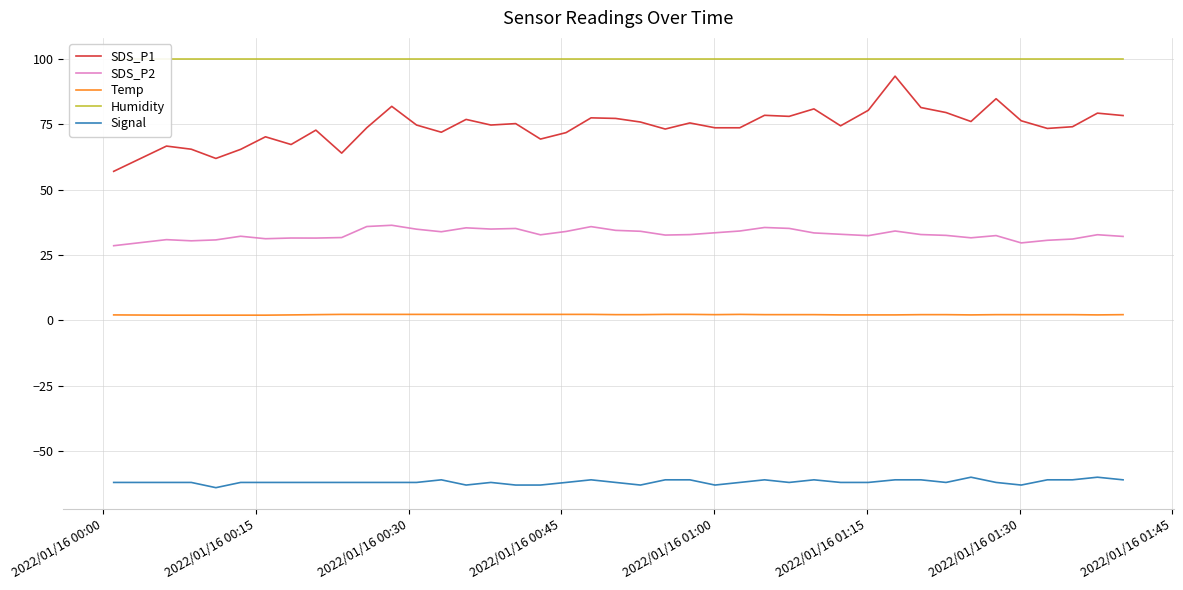

What is the lowest value of the SDS_P2 series?

28.6